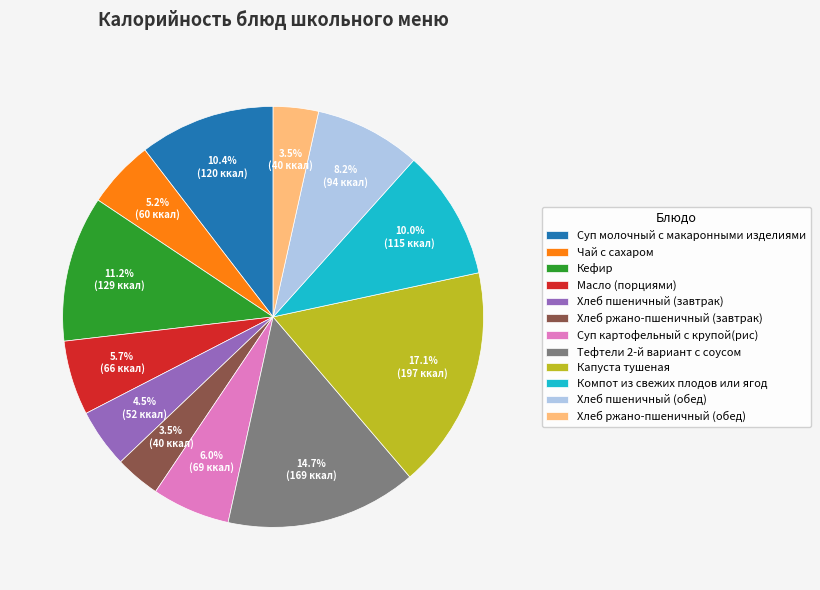

What is the total percentage of Масло (порциями) and Капуста тушеная?

22.8%